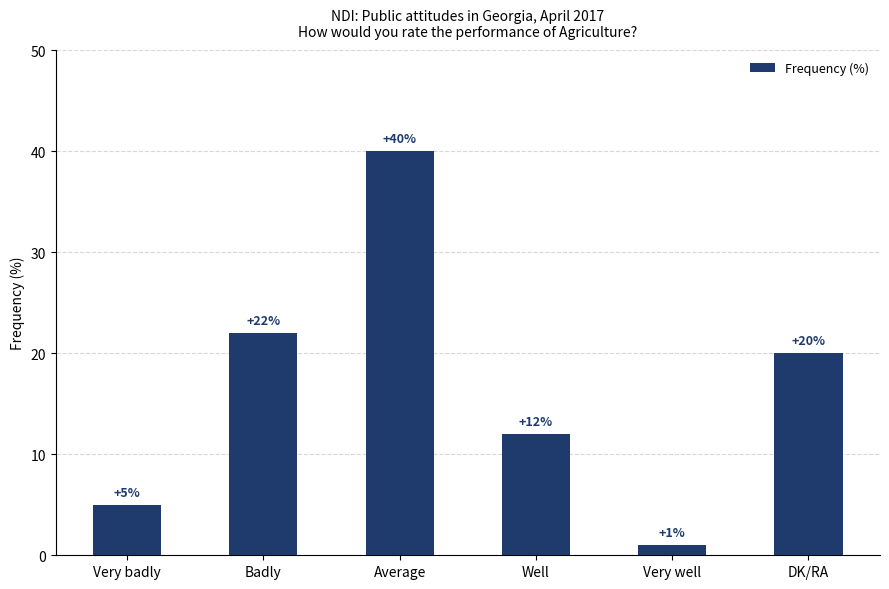

What position from the left is DK/RA?

6